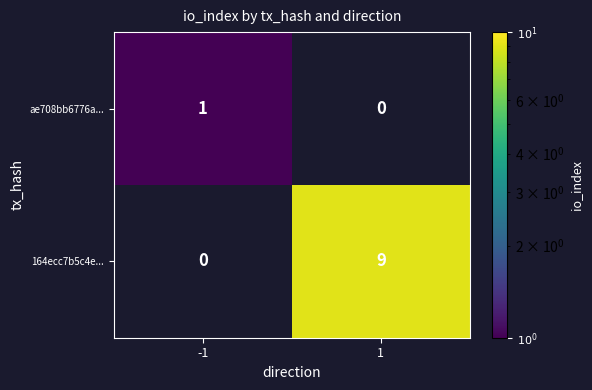

True or false: ae708bb6776a... has a value of 0 at -1.

False